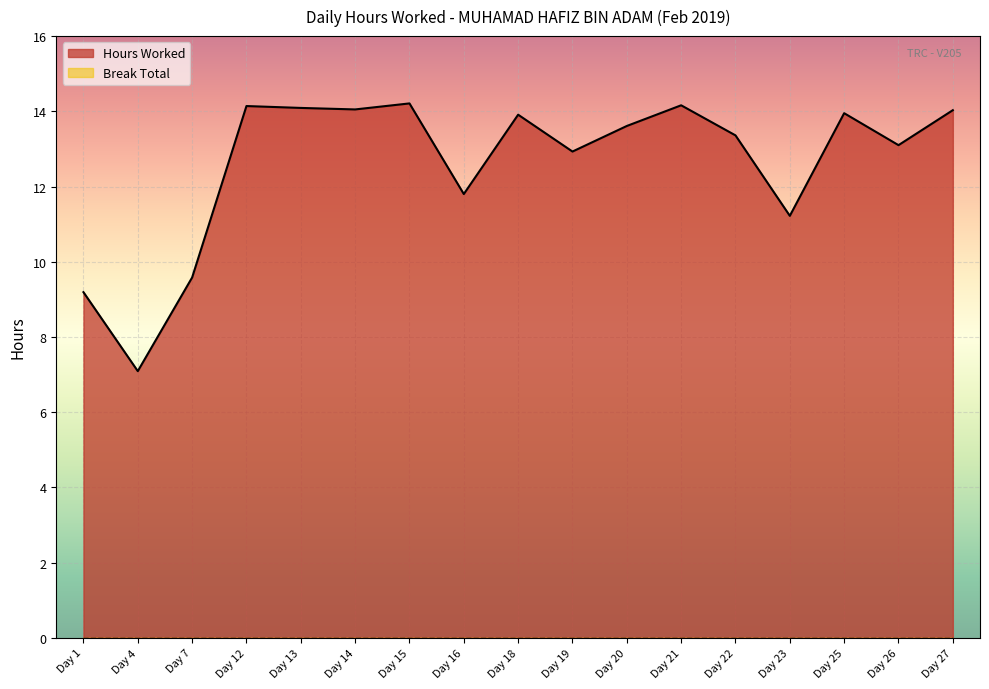

The chart shows a value of 14.2 at Day 15. True or false?

True